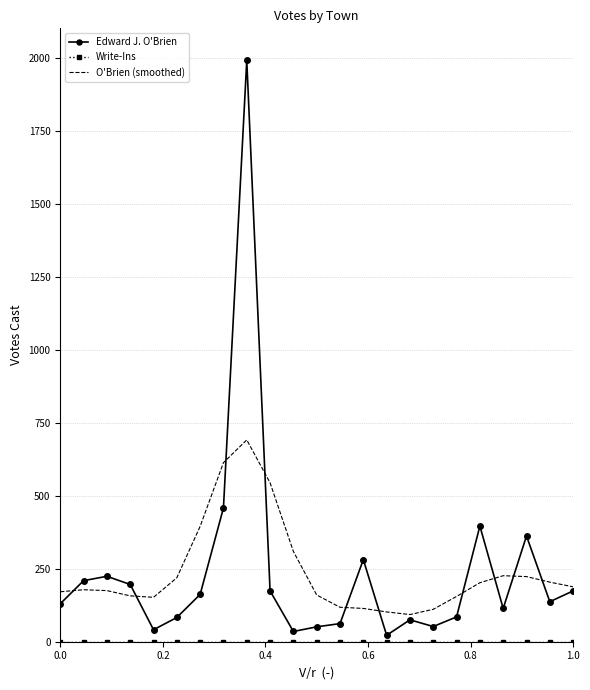

Which series has the widest spread of values?

Edward J. O'Brien